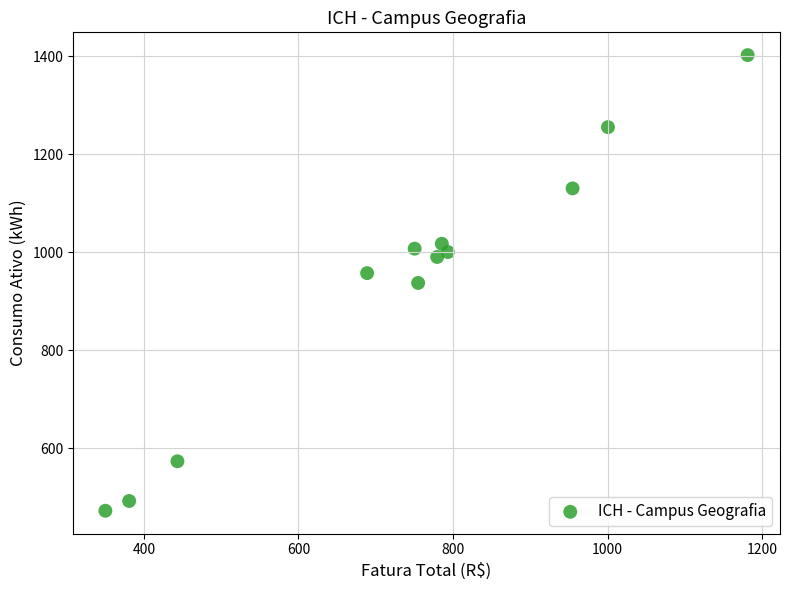

What is the average Y value?

936